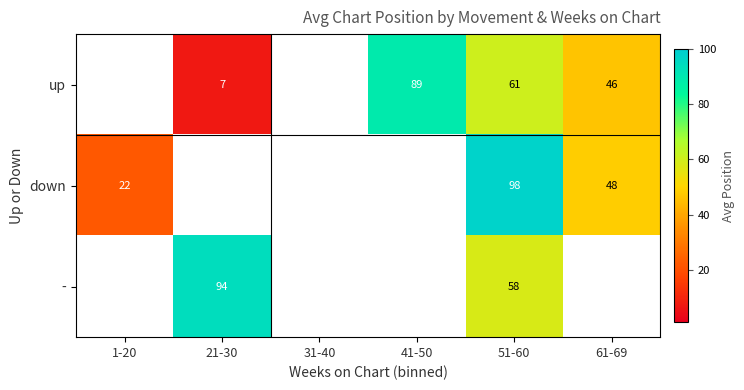

What is the total value across all series at 51-60?

217